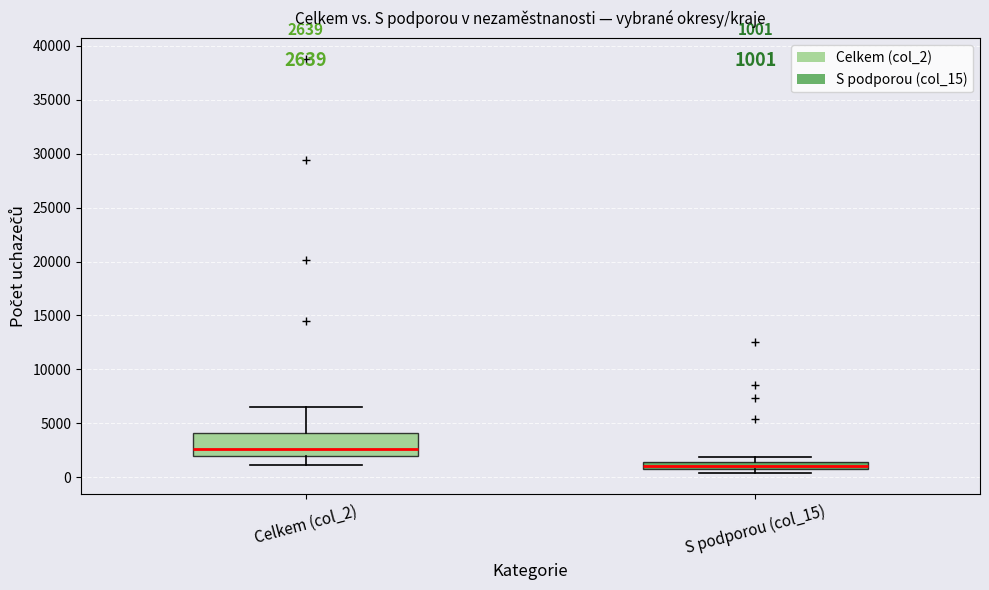

Which box is the tallest, from its lower edge to its upper edge?

Celkem (col_2)